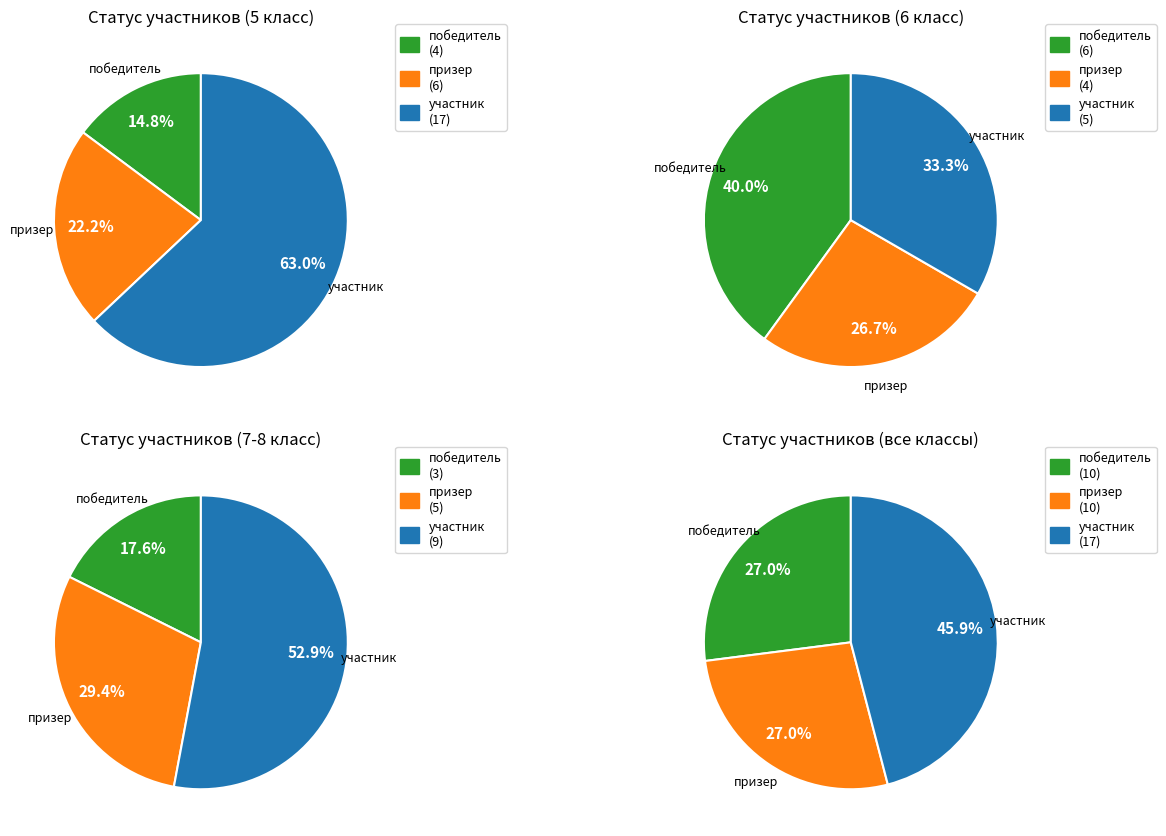

Do участник and призер together represent more than half of the pie?

Yes